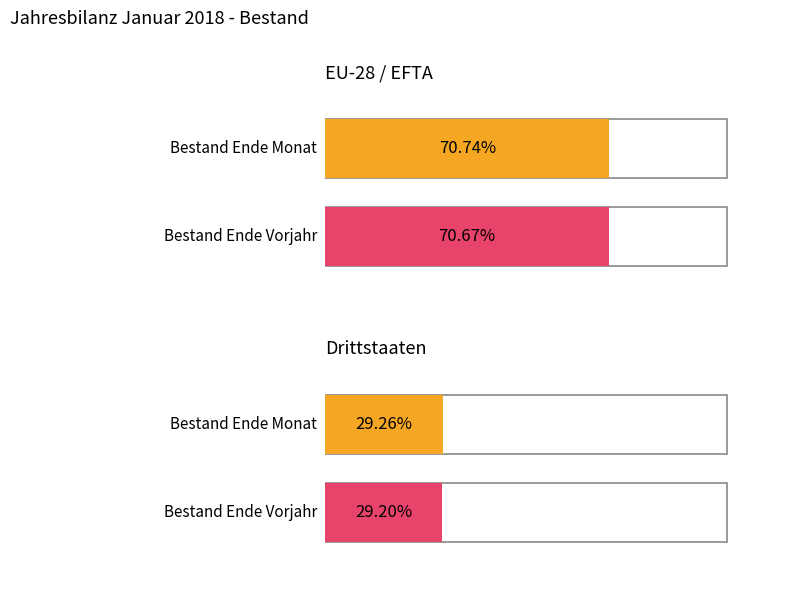

True or false: Zuzug aus anderem Kt has a value of 49 at Europa.

False